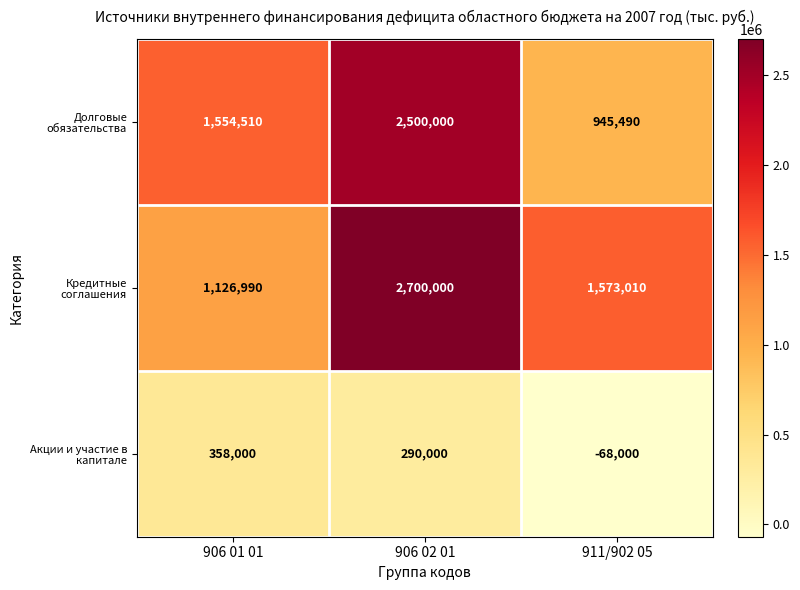

The value of Акции и участие в капитале at 906 01 01 is 358000. True or false?

True